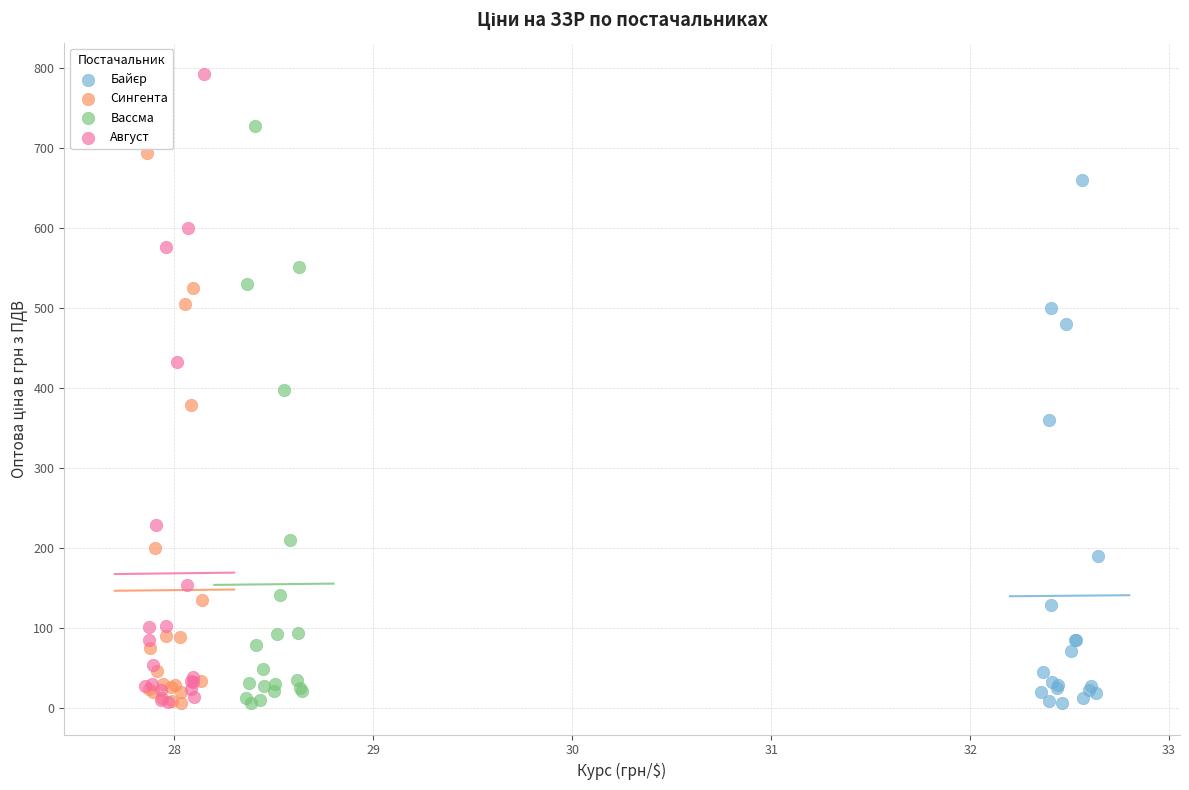

Which series reaches the maximum Y coordinate?

Август